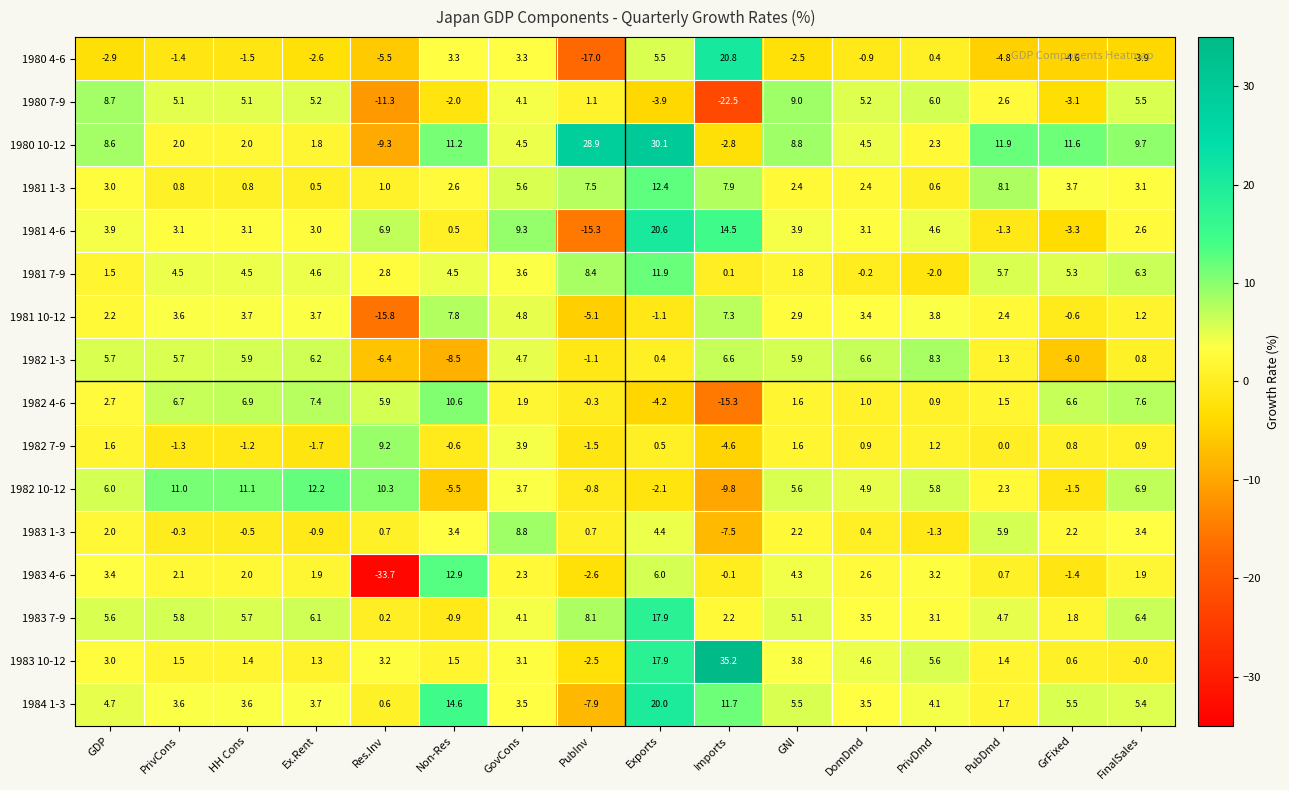

The 1983 7-9 series shows 3.1 at Imports. True or false?

False